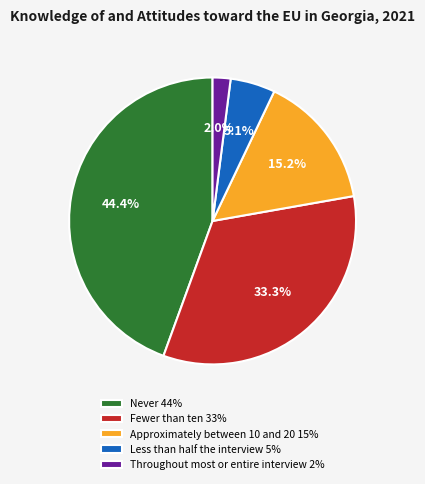

To the nearest percent, what percentage of the pie is Fewer than ten?

33%